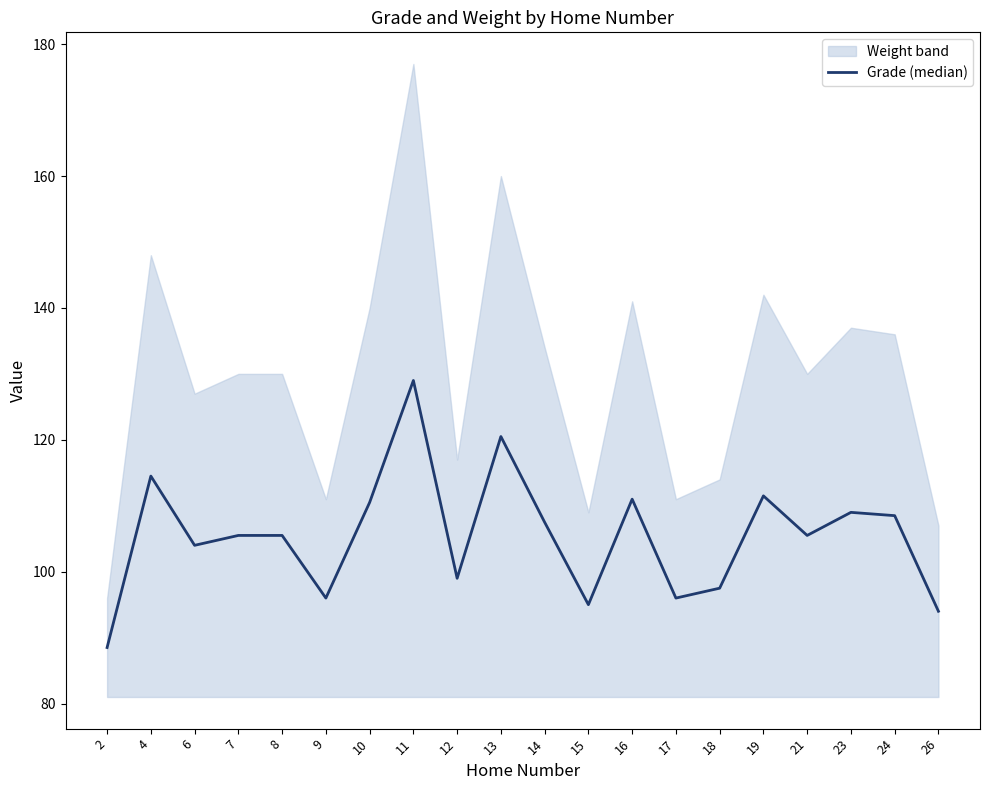

Count the number of categories in the chart.

20